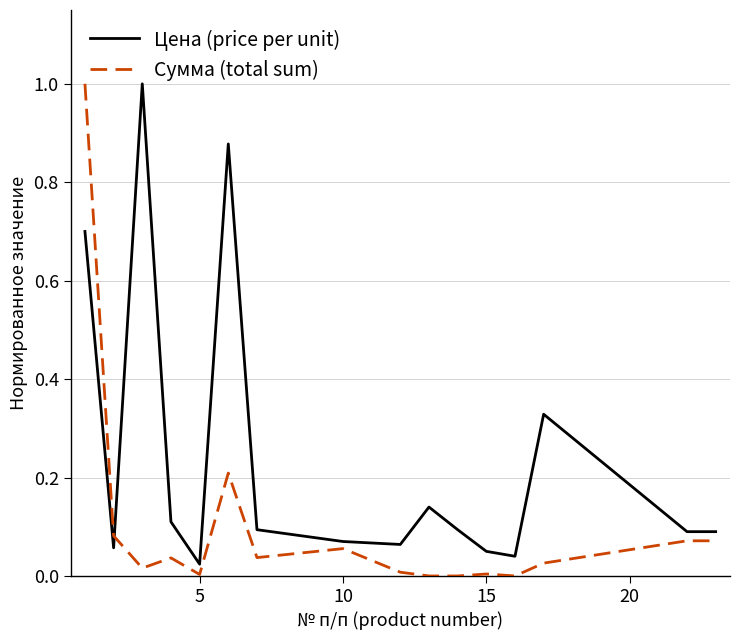

List the series in order of their overall mean, highest first.

Цена (price per unit), Сумма (total sum)